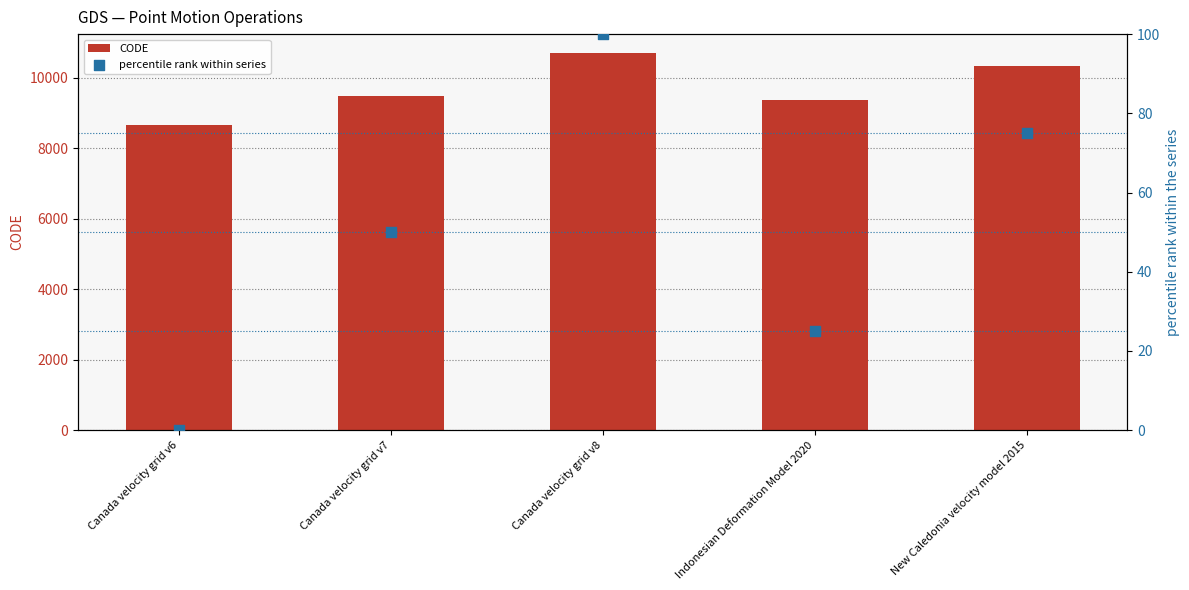

Which series contains the lowest Y value?

percentile rank within series